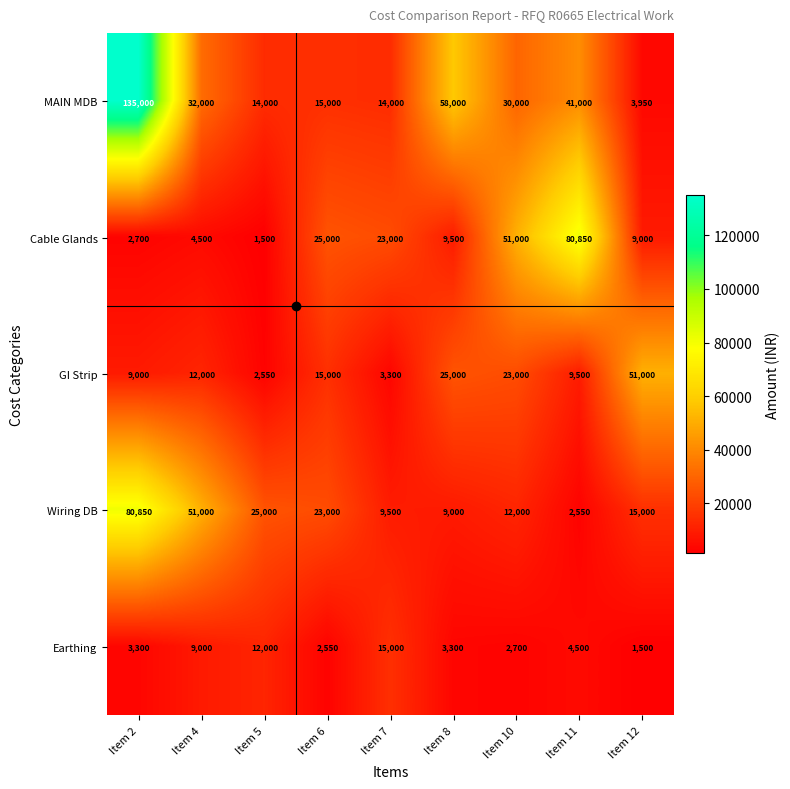

What is the difference between the Wiring DB values at Item 7 and Item 5?

15500